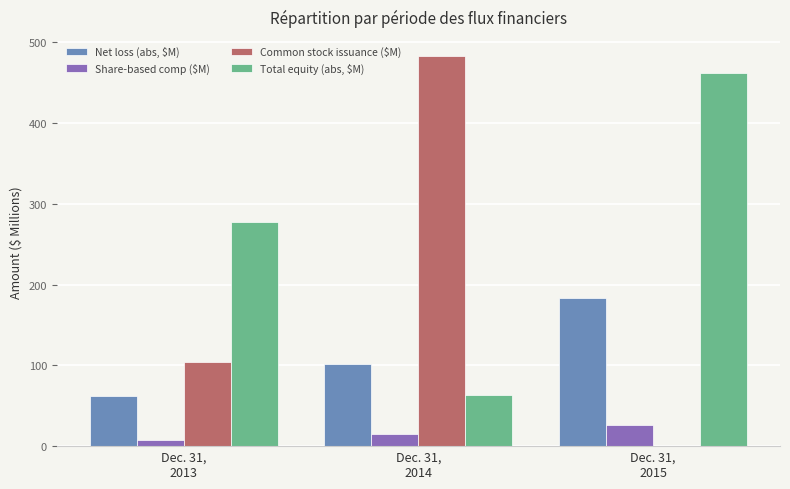

How many distinct data groups are displayed?

4